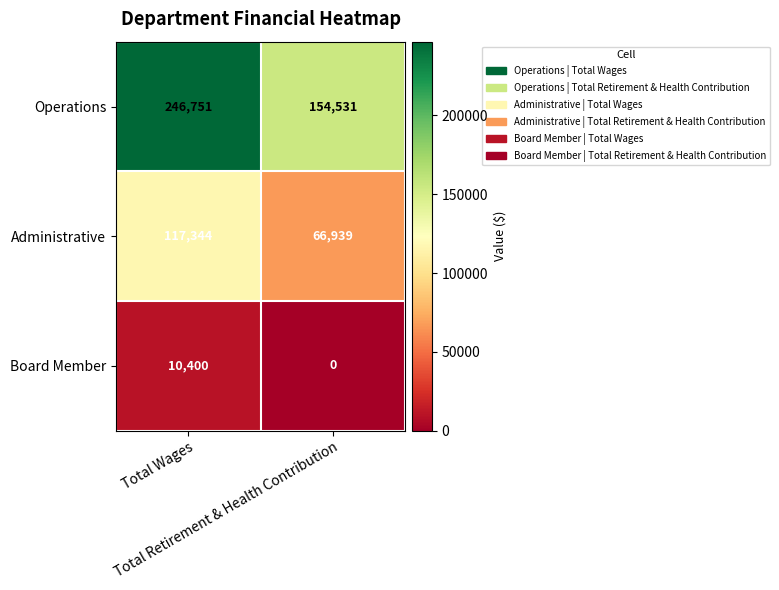

What is the difference between the highest and lowest values at Total Wages?

236351